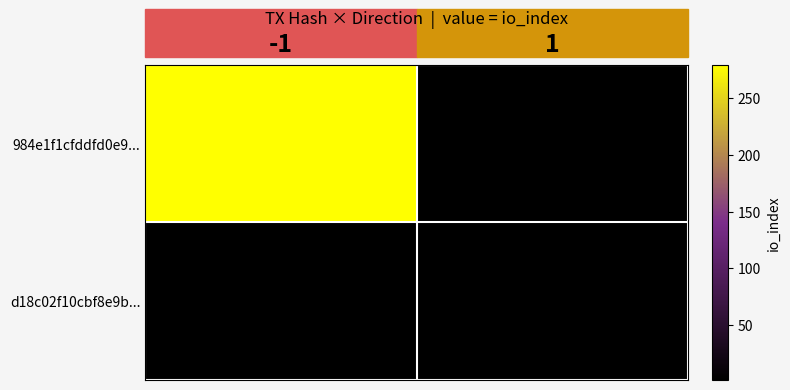

Is it true that 984e1f1cfddfd0e9... equals 279.0 at -1?

True